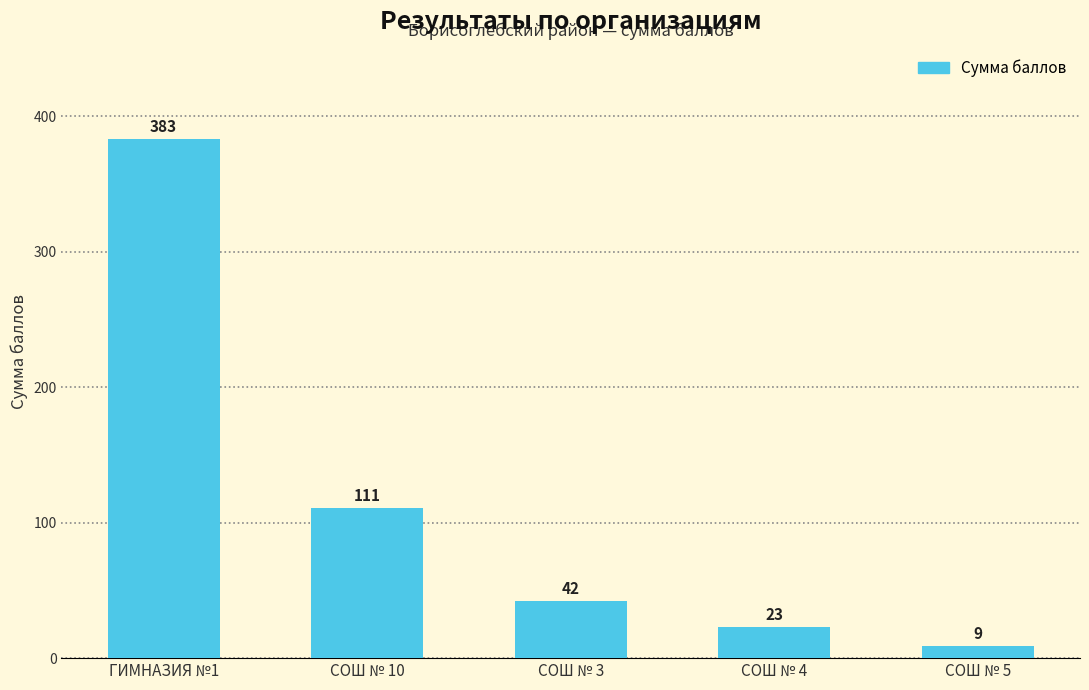

Is it true that the value at ГИМНАЗИЯ №1 is 199?

False